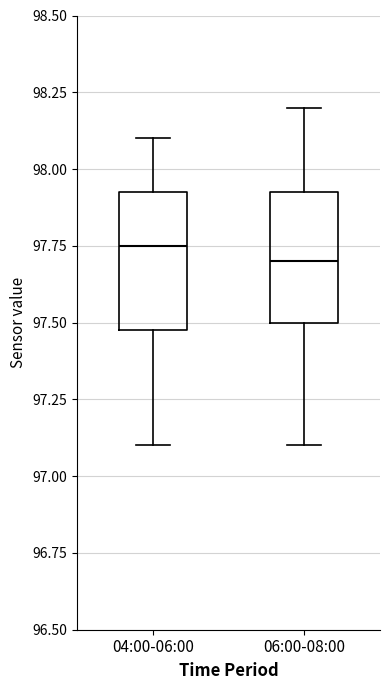

Reading left to right, read every box against the y-axis: the position of its median line, the range the box covers, and the ends of its whiskers. The values are not printed on the chart, so give them approximately, as read against the axis.

04:00-06:00: median 97.75, box 97.50 to 97.95, whiskers 97.10 to 98.10
06:00-08:00: median 97.70, box 97.50 to 97.95, whiskers 97.10 to 98.20